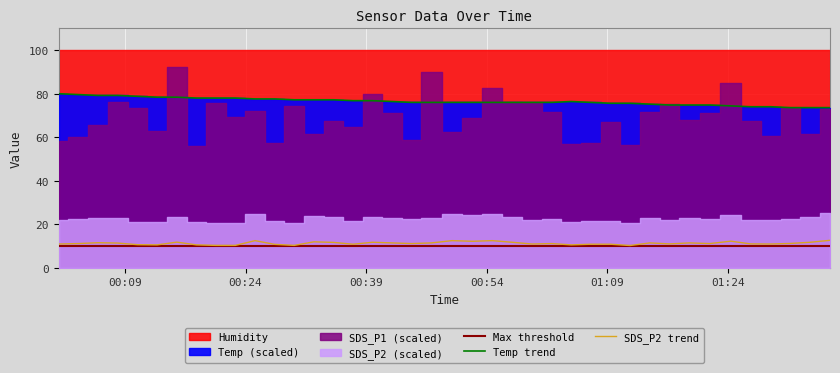

What is the value of the SDS_P2 trend point at the 4th from the left?

11.3